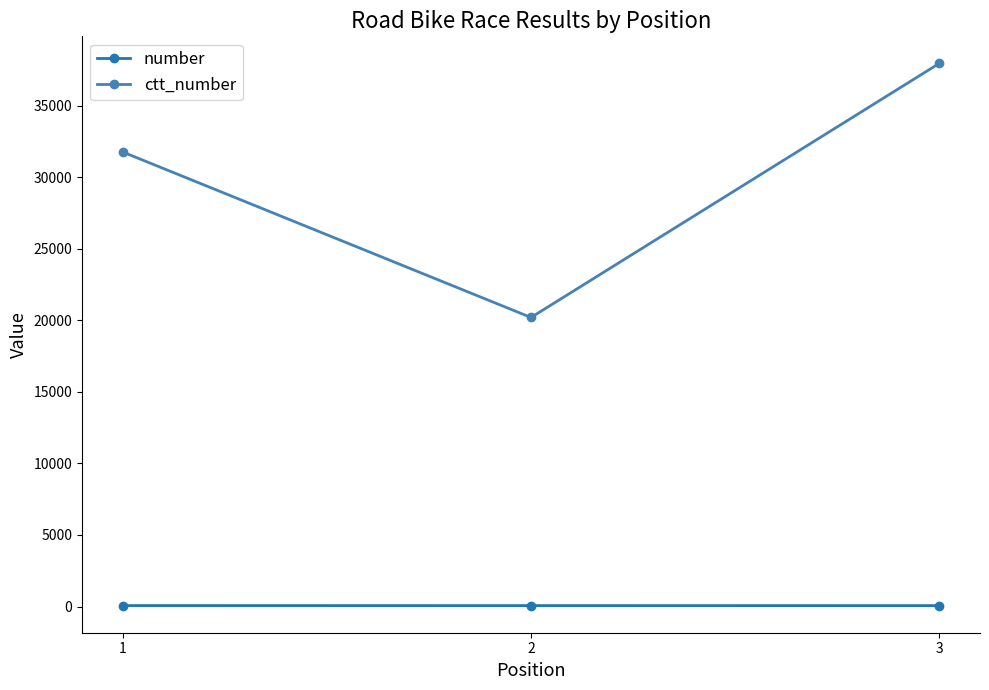

Count the number values in the range 62 to 64.

3